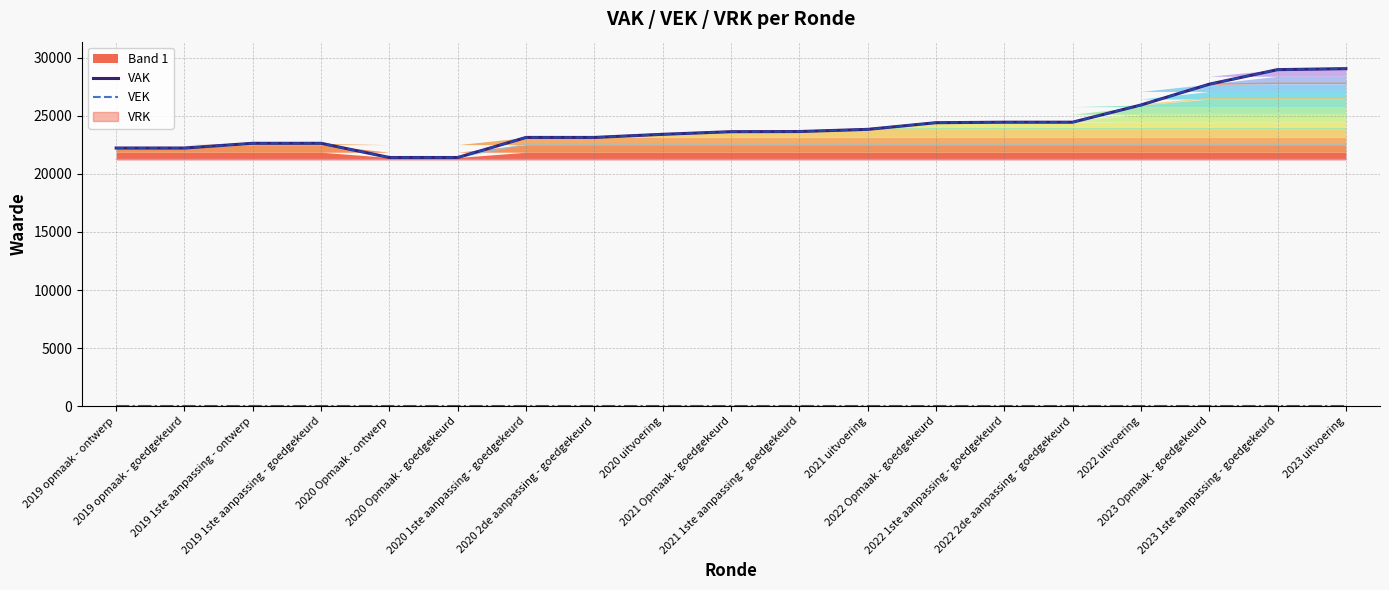

Is the value of VEK at 2019 opmaak - ontwerp greater than the value of VAK at 2022 2de aanpassing - goedgekeurd?

No